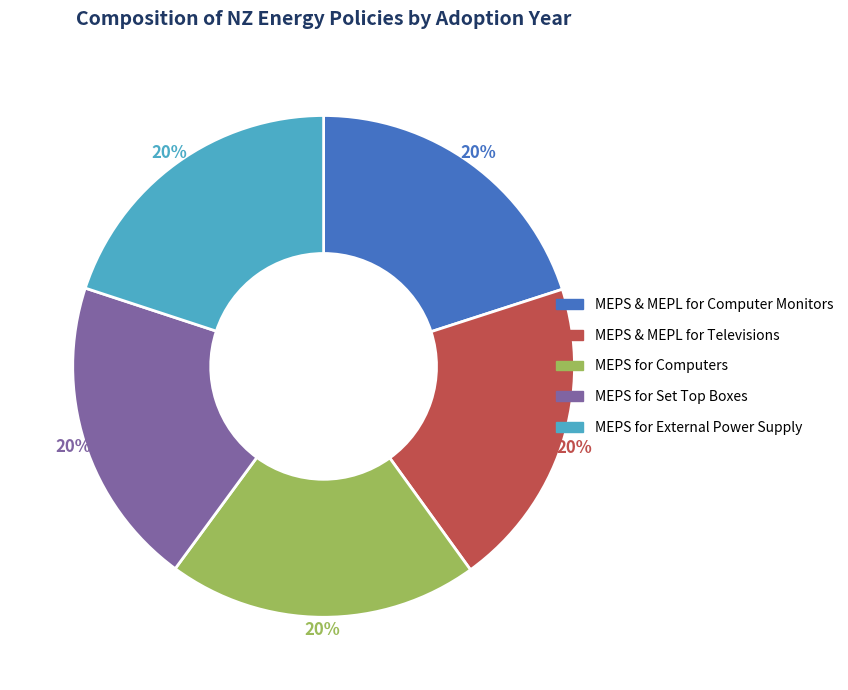

To the nearest percent, what is the average slice percentage?

20%